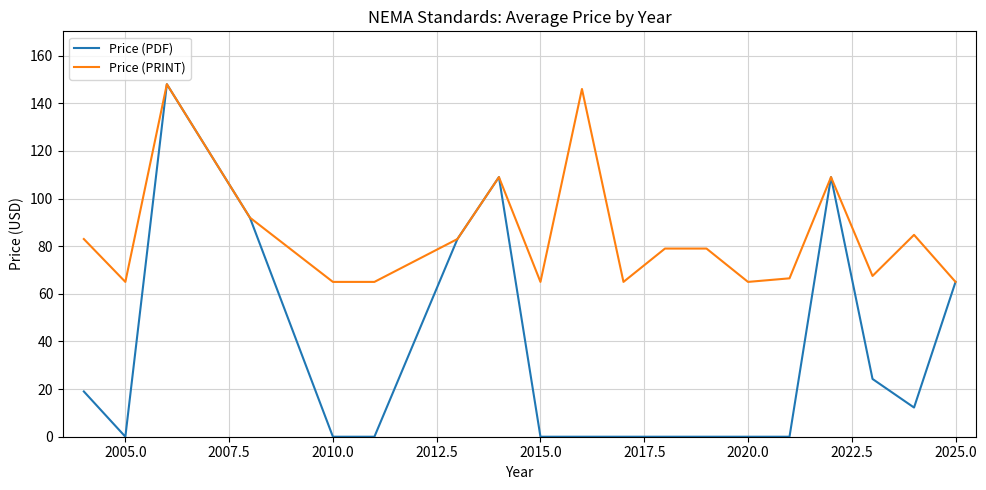

What is the greatest value displayed?

148.0